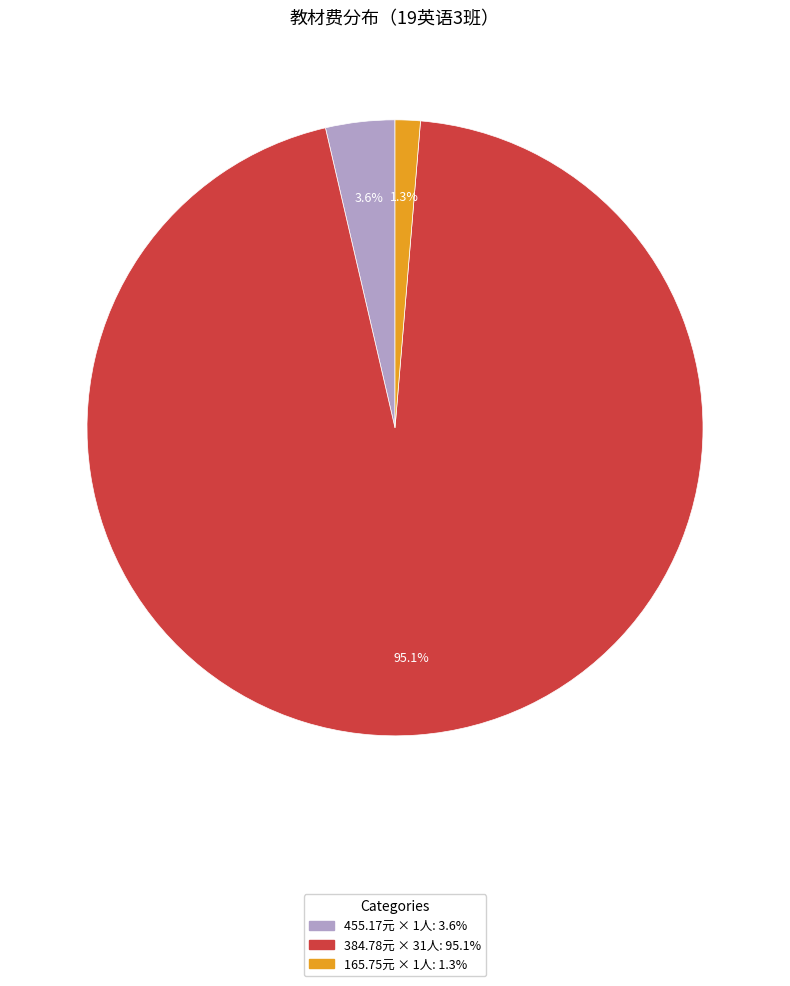

Is there a majority slice in this chart?

Yes